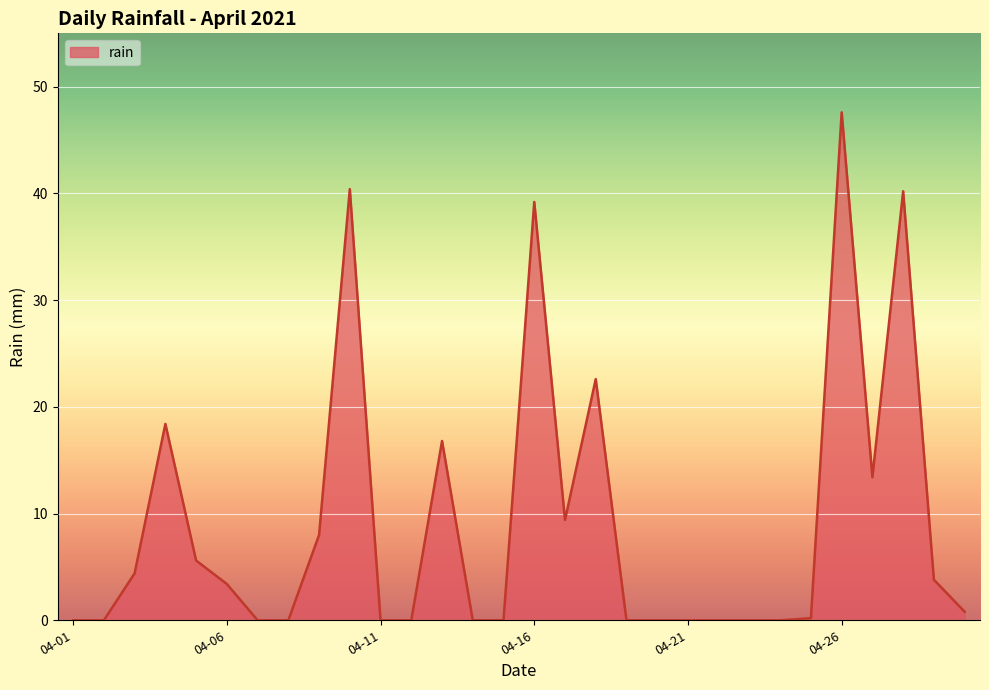

How many distinct data groups are displayed?

1